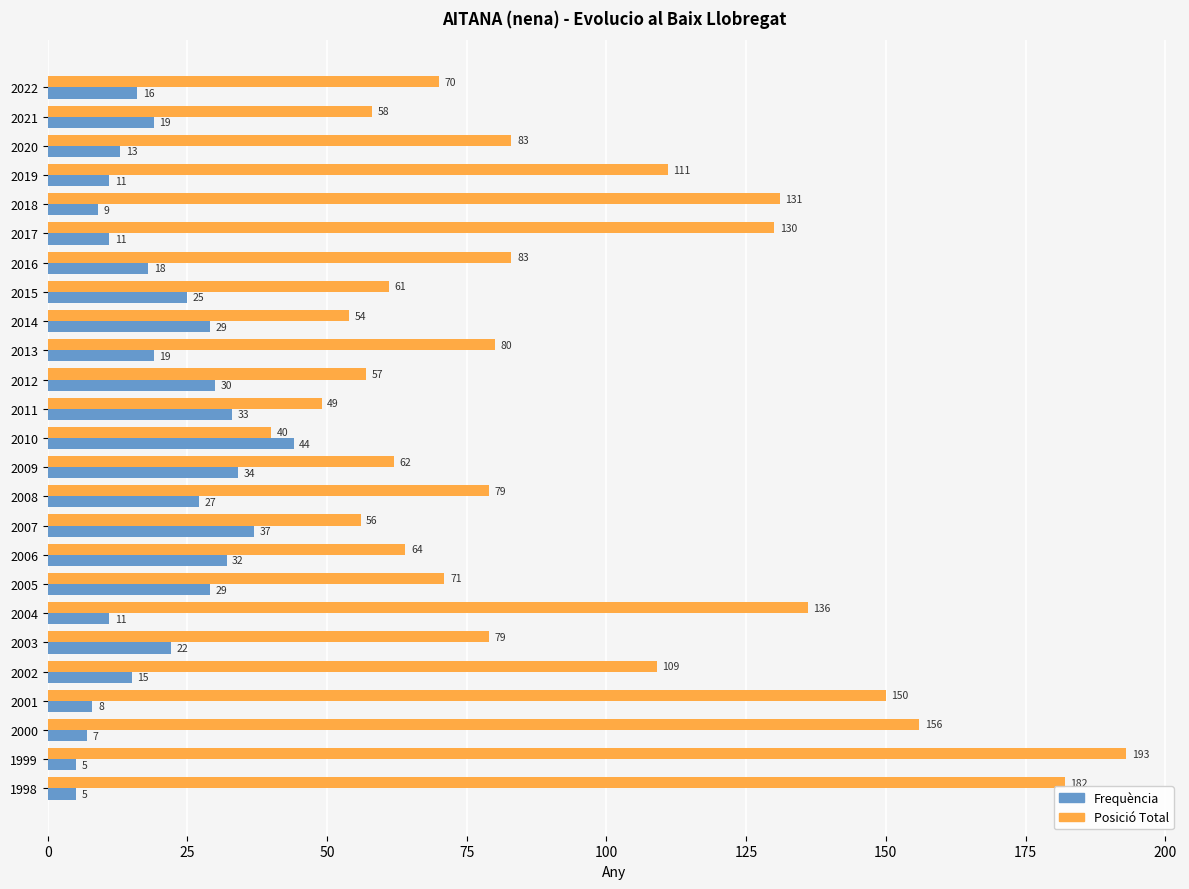

What is the approximate value of Frequència at 2005, to the nearest 5?

30